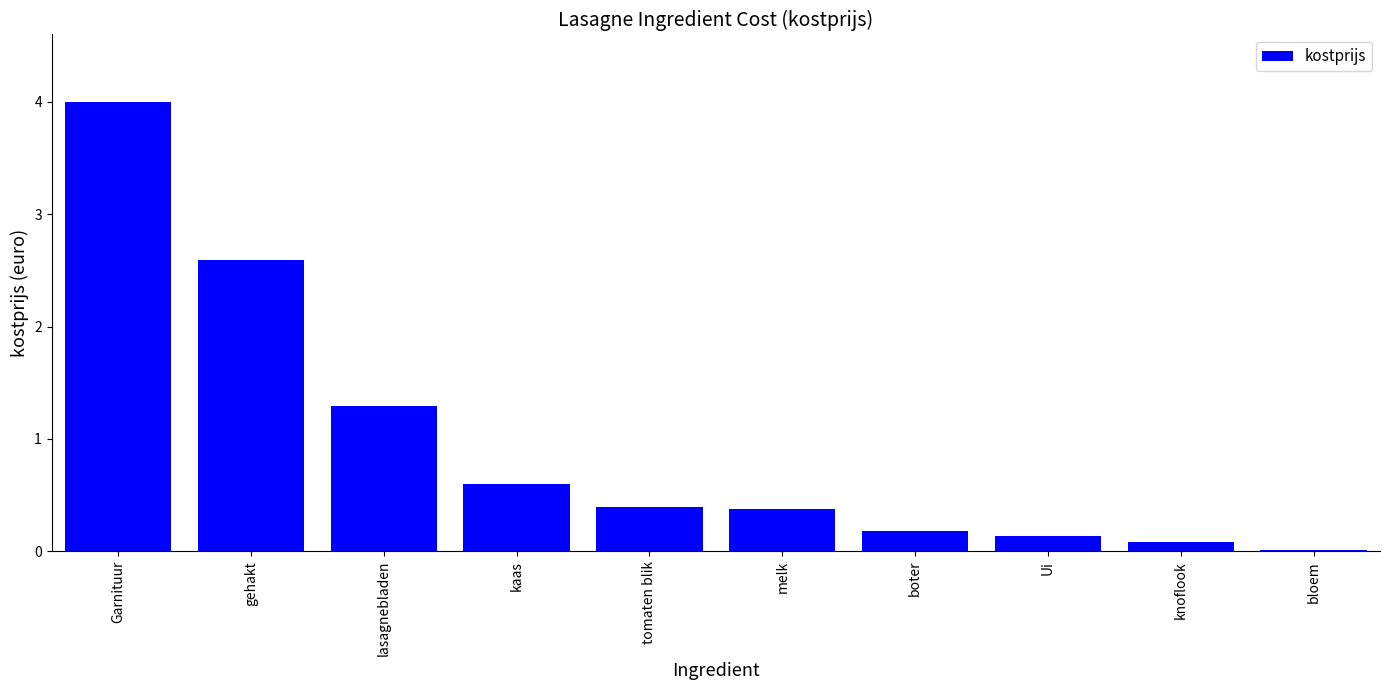

What is the sum of the values at gehakt and boter?

2.8